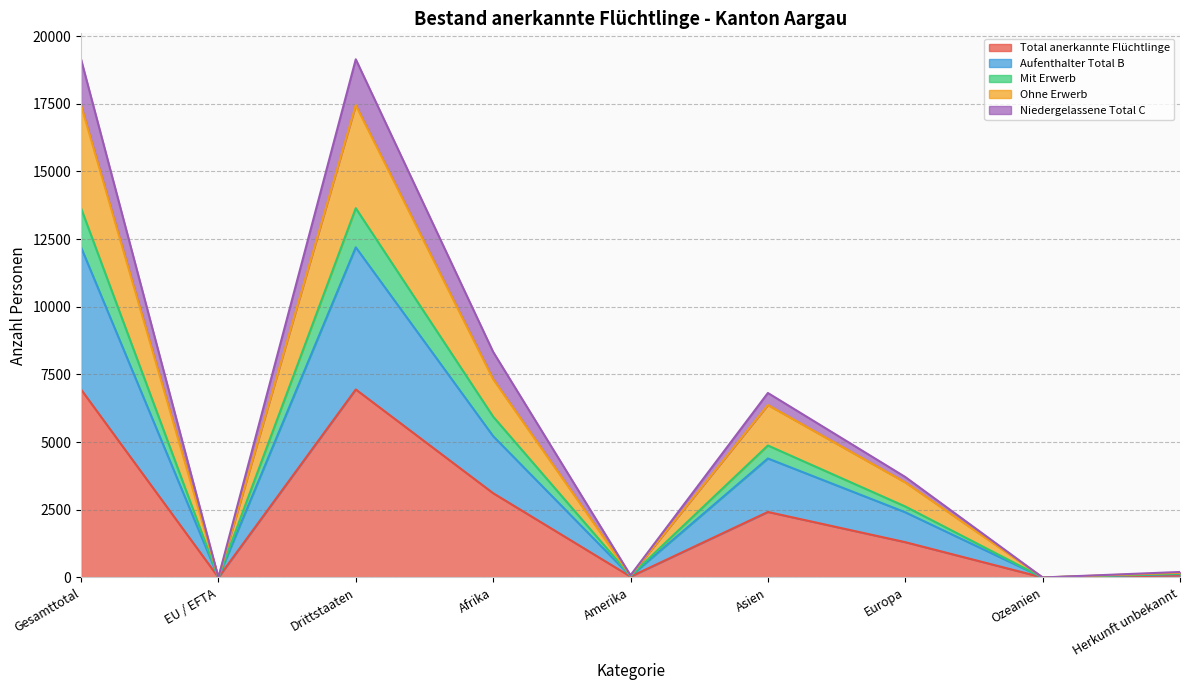

What is the highest value of the Total anerkannte Flüchtlinge series?

6946